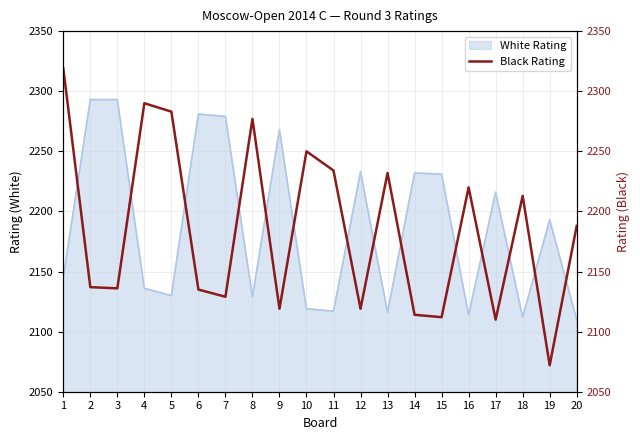

How many lines are shown in the chart?

1